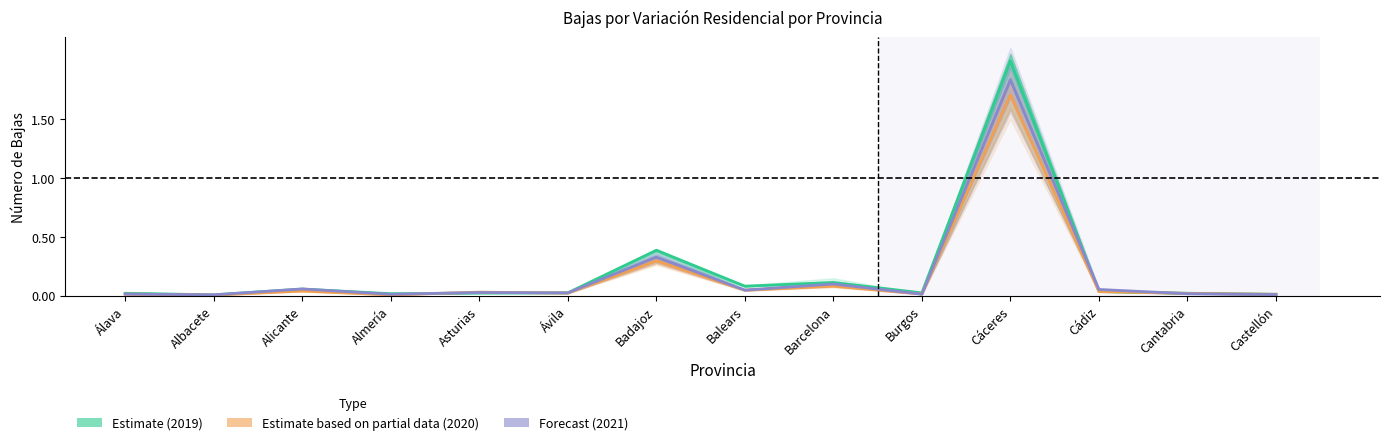

At which label does Forecast (2021) reach its peak?

Cáceres